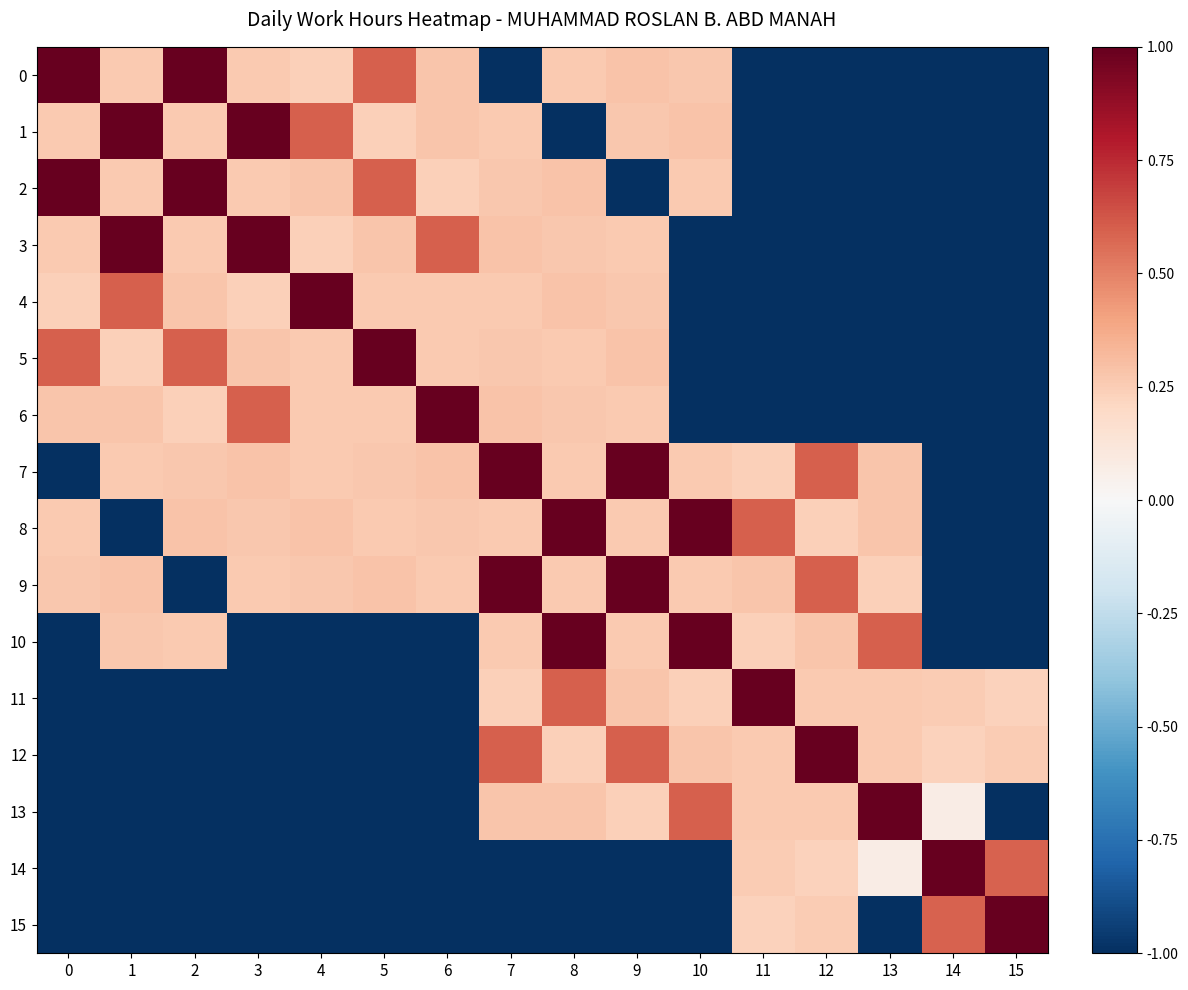

Which series has the largest total across all categories?

7